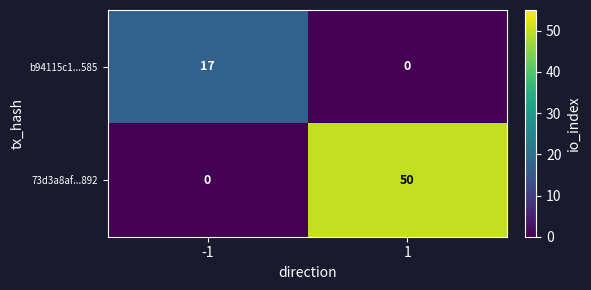

What is the difference between the b94115c1...585 values at 1 and -1?

17